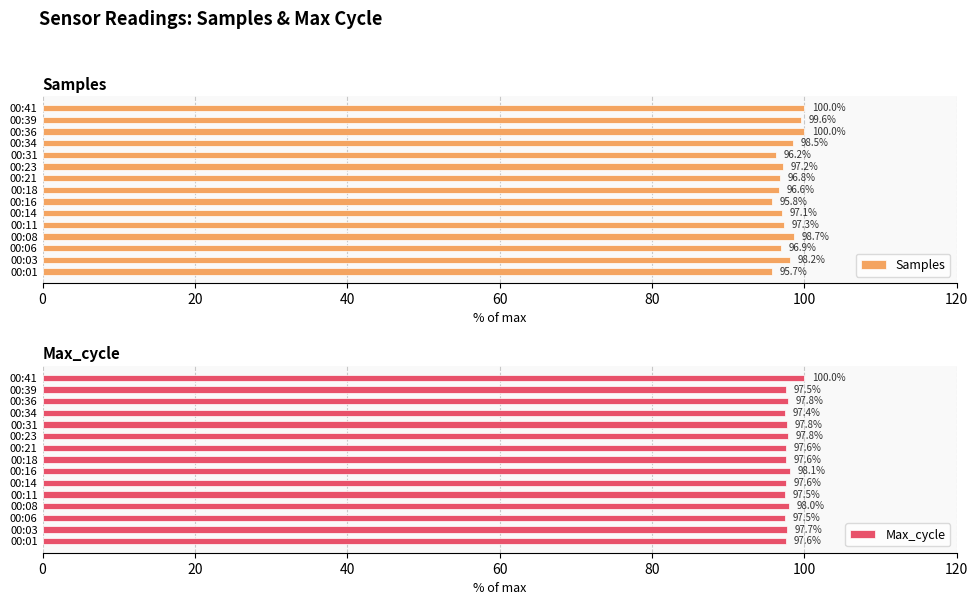

What is the sum of the Samples values at 00:41 and 00:03?

198.2